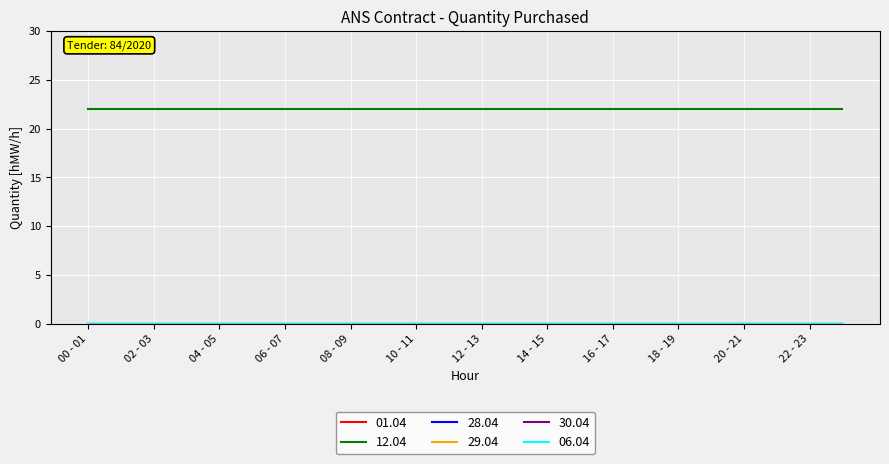

Which series has the largest range (max minus min)?

01.04